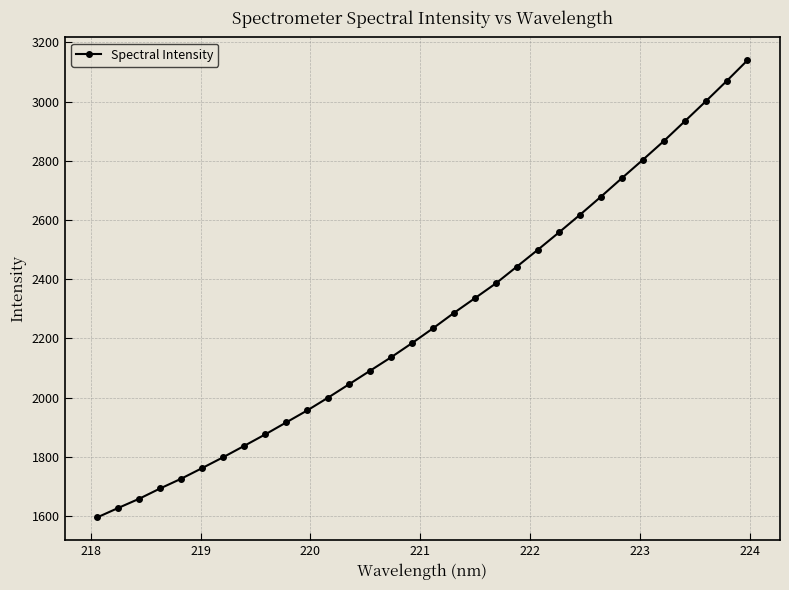

What is the value of the 31st point from the left?

3069.2